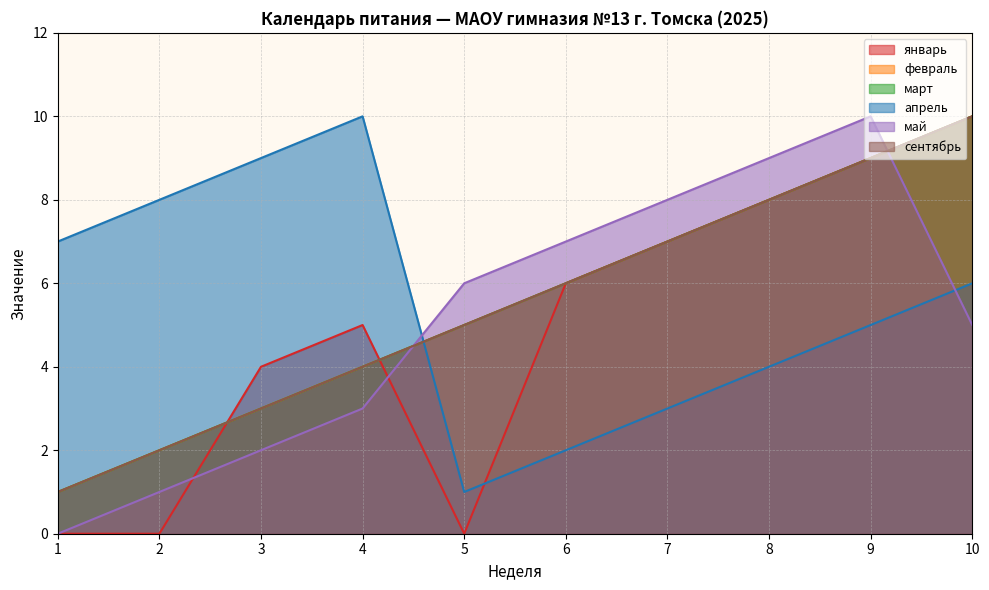

At which label does май first exceed 6?

6